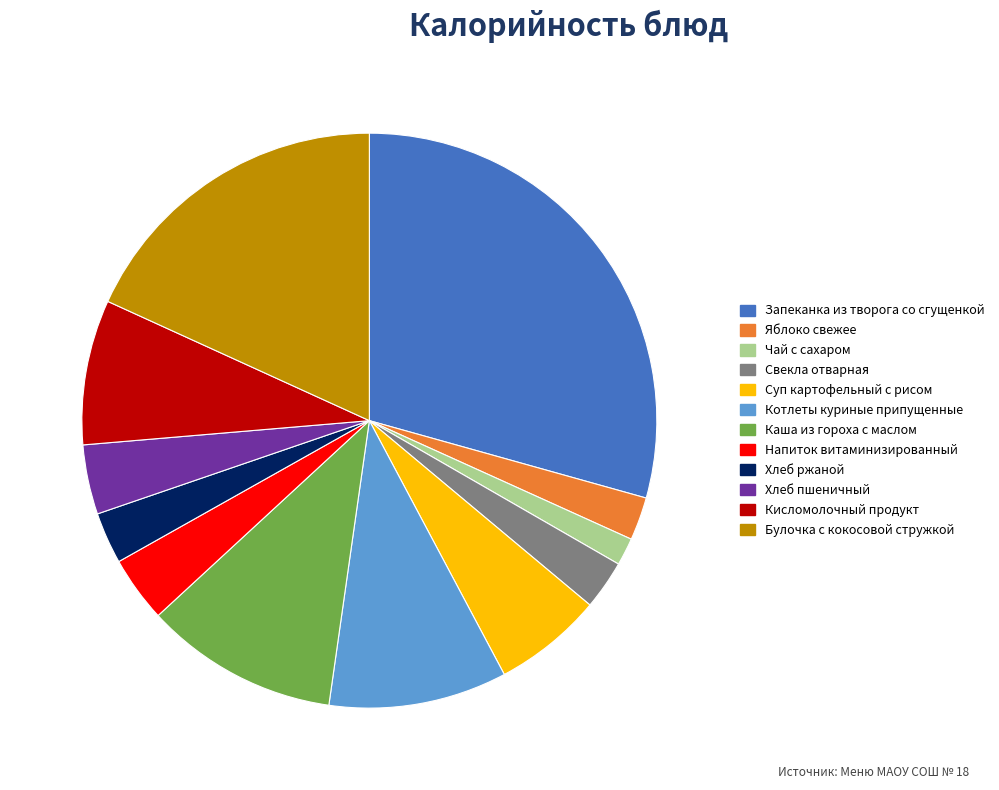

Between Кисломолочный продукт and Хлеб пшеничный, which is larger?

Кисломолочный продукт